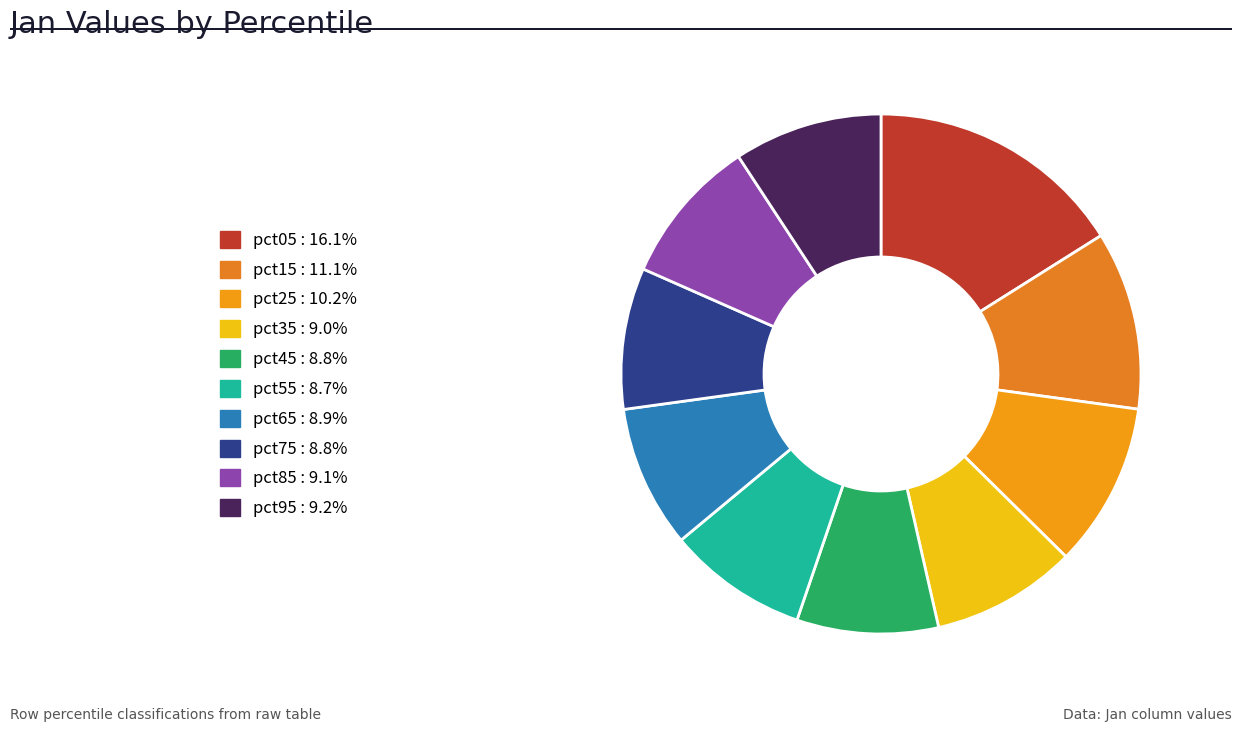

Combined, what portion of the pie is pct05 and pct85?

25.2%